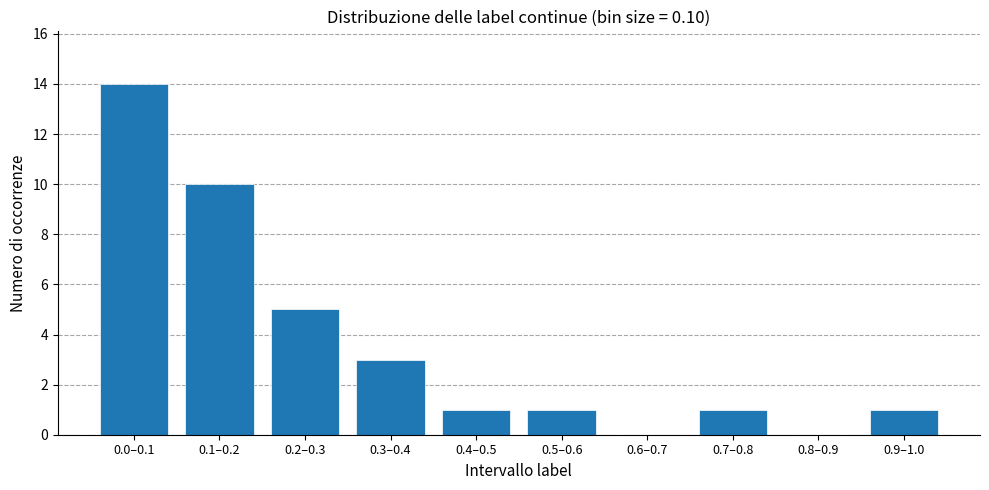

Reading left to right, list all the values displayed in this chart.

0.0–0.1=14	0.1–0.2=10	0.2–0.3=5	0.3–0.4=3	0.4–0.5=1	0.5–0.6=1	0.6–0.7=0	0.7–0.8=1	0.8–0.9=0	0.9–1.0=1